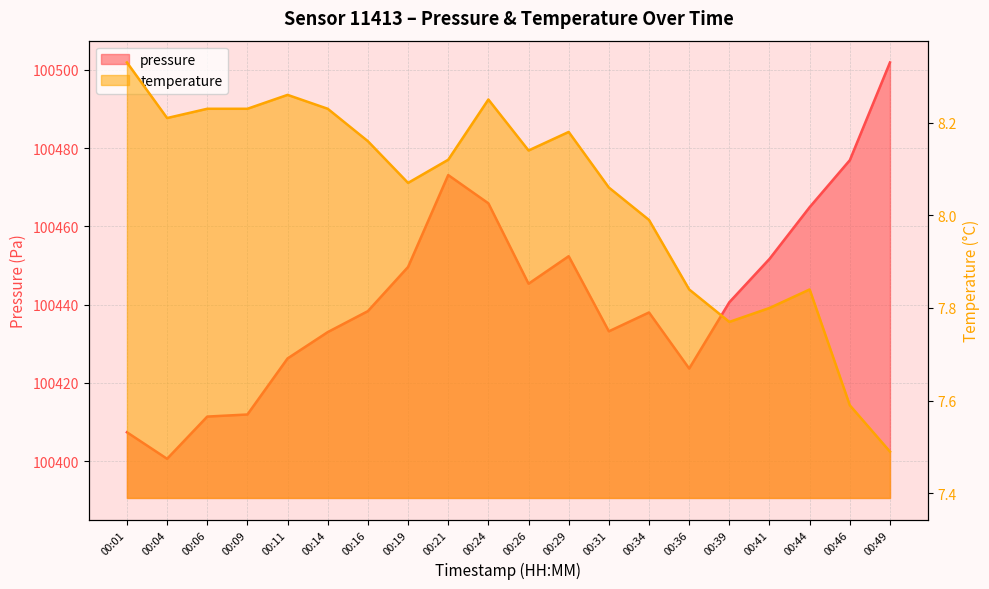

What is the greatest value displayed?

100501.9